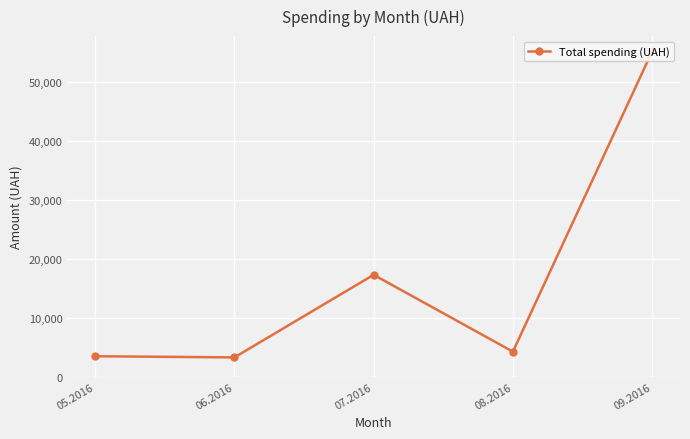

What is the difference between the second highest and second lowest values?

13817.8